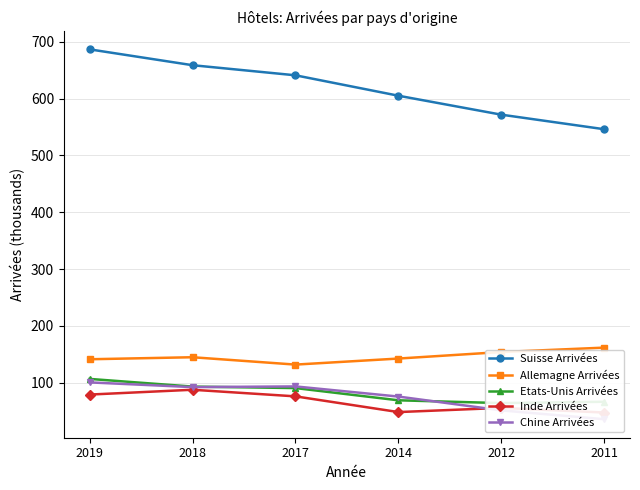

Rank the series by their maximum value, from highest to lowest.

Suisse Arrivées, Allemagne Arrivées, Etats-Unis Arrivées, Chine Arrivées, Inde Arrivées